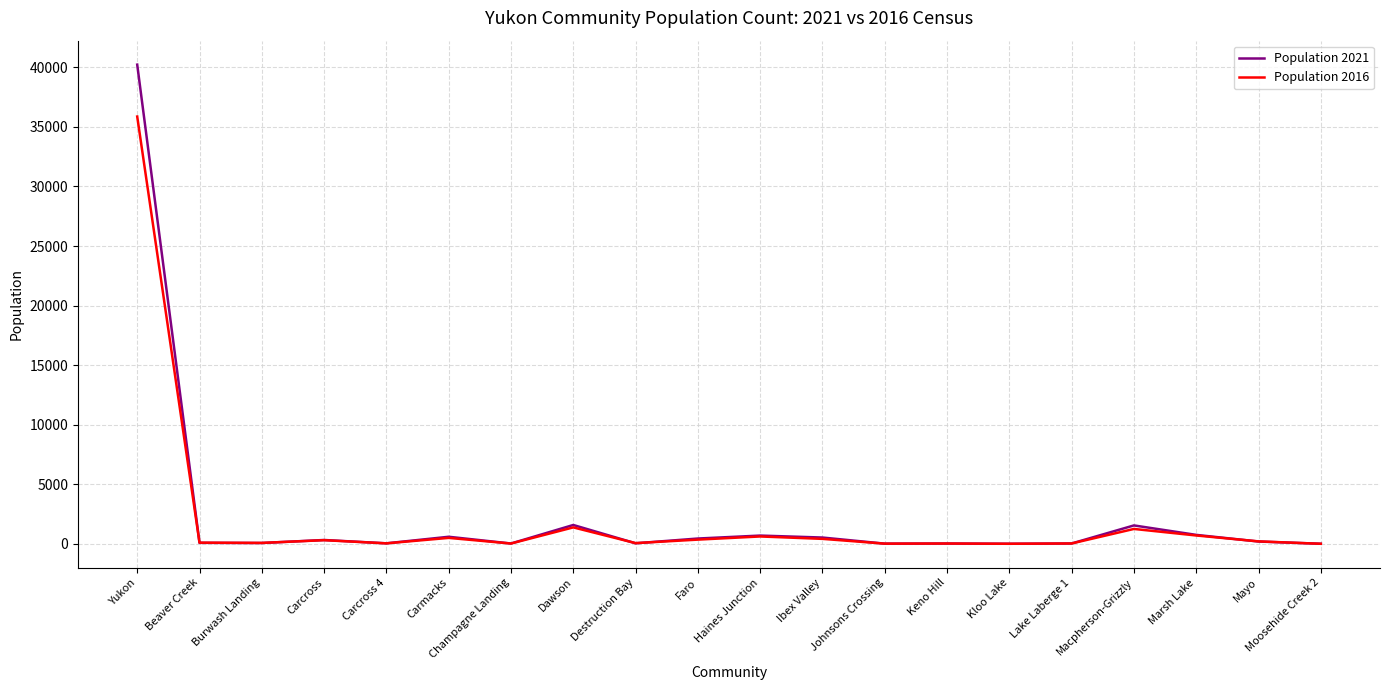

At which category does the chart reach its peak across all series?

Yukon